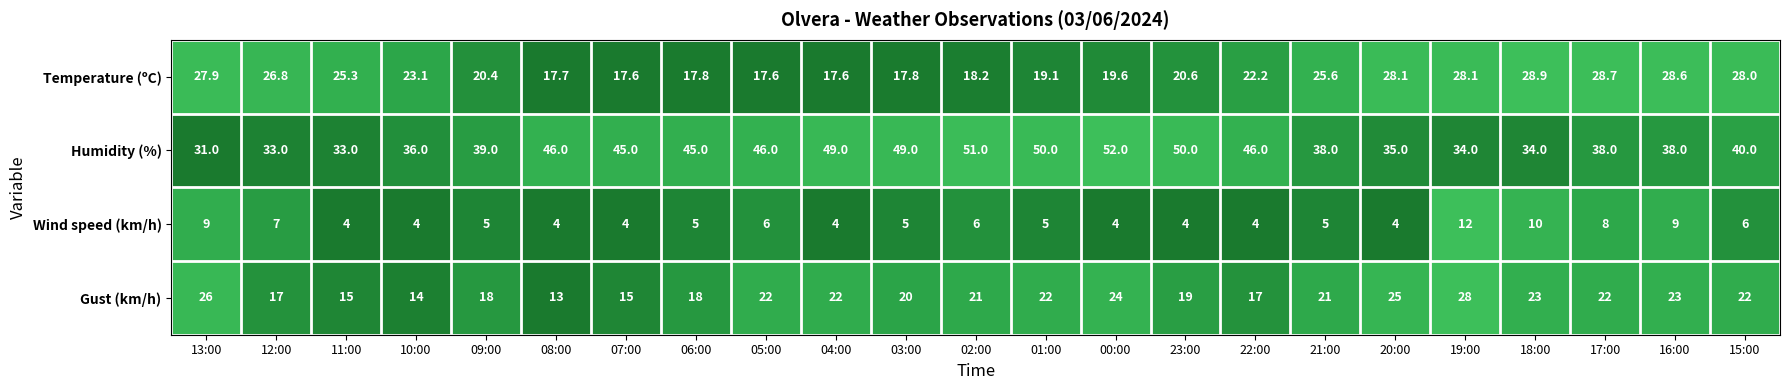

At which category is the sum across all series the highest?

19:00